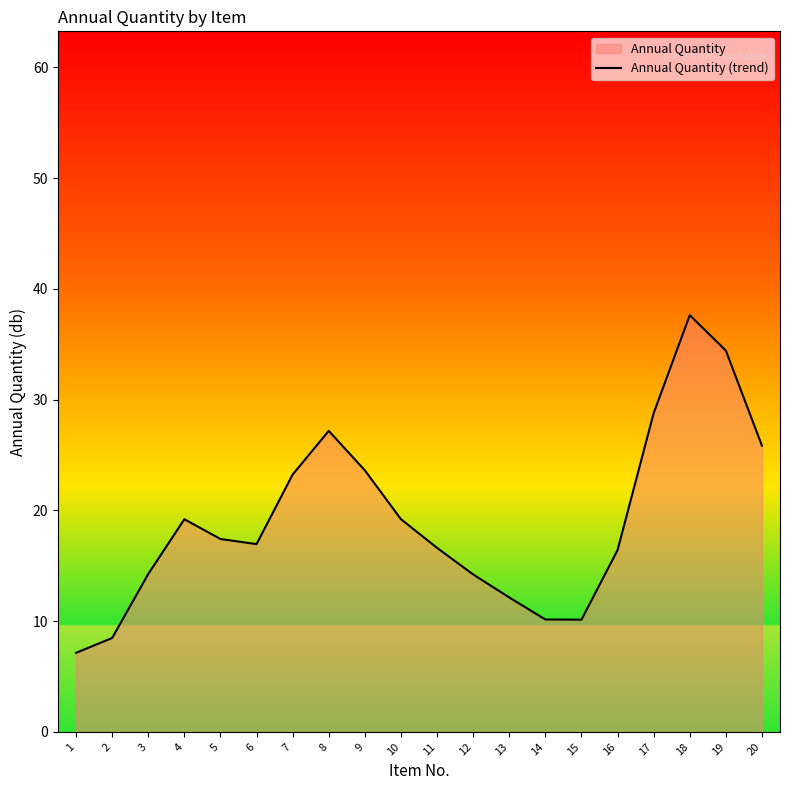

List the labels in order of value, largest first.

18, 19, 17, 8, 20, 9, 7, 10, 4, 5, 6, 11, 16, 3, 12, 13, 14, 15, 2, 1